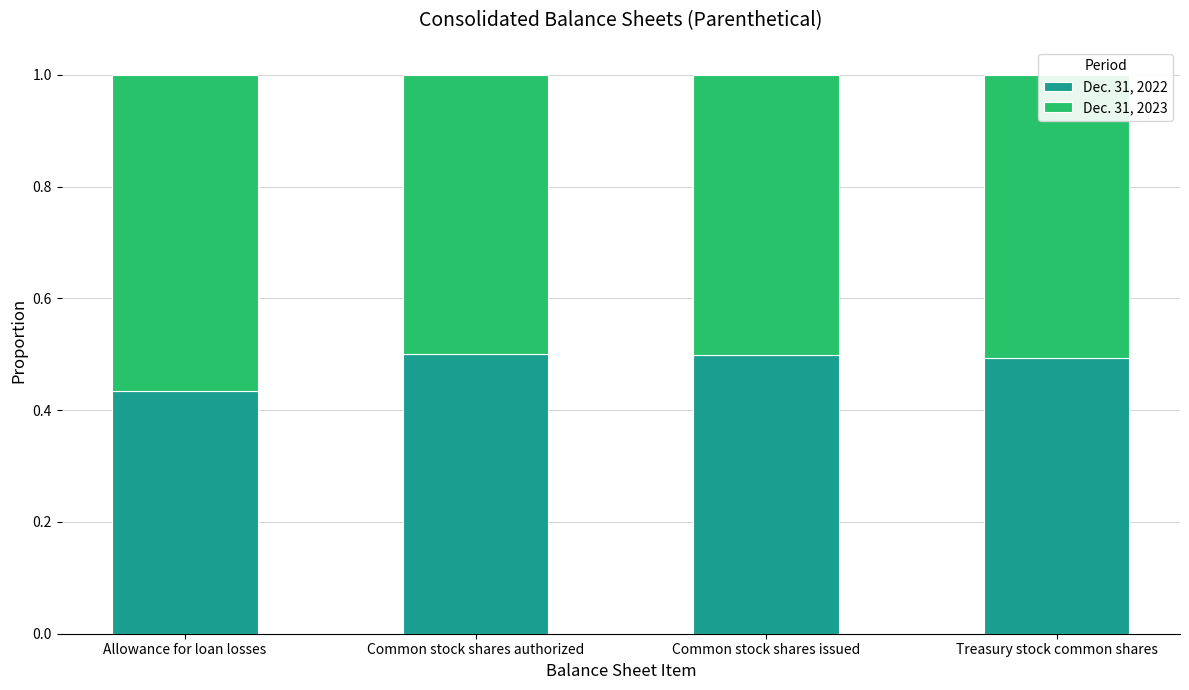

Is it true that Dec. 31, 2022 equals 0.5 at Common stock shares authorized?

True